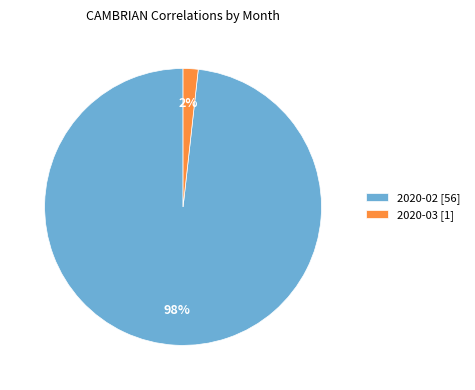

Which slice is the smallest?

2020-03